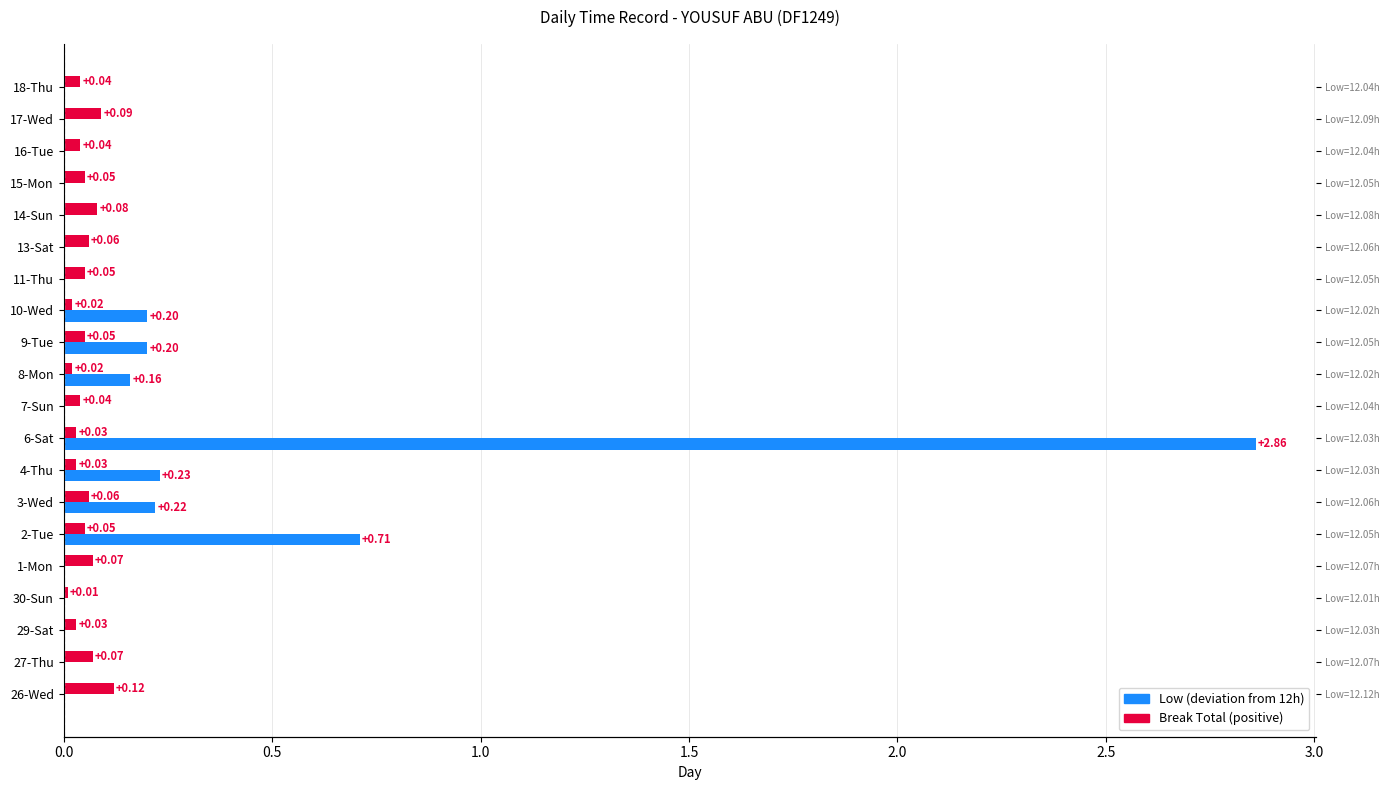

What are all the series names shown in the legend?

Low (deviation from 12h), Break Total